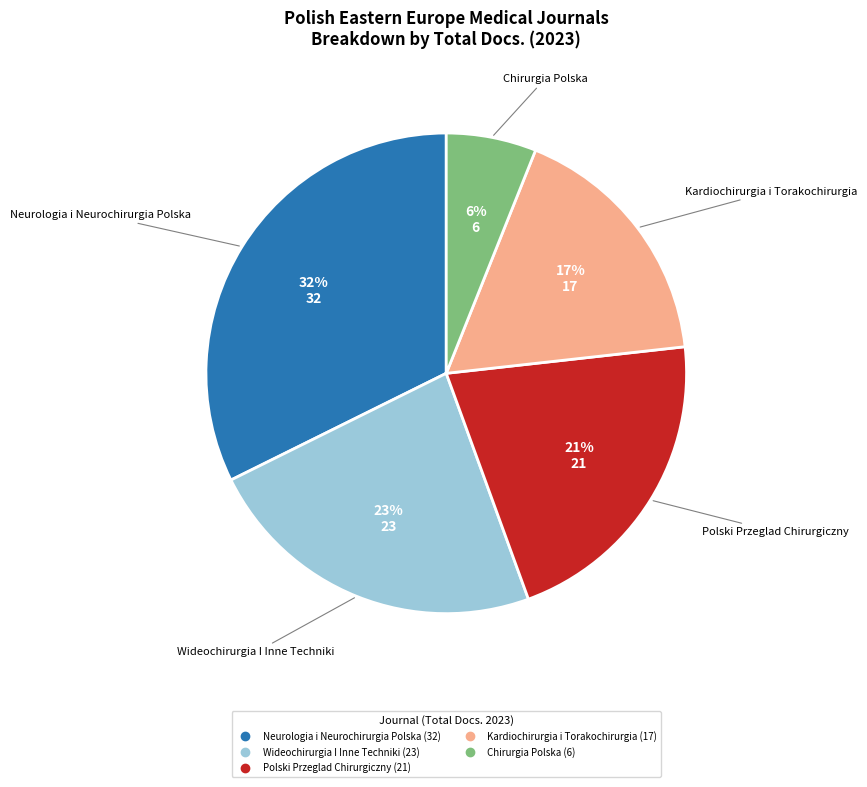

To the nearest percent, what is the average slice percentage?

20%